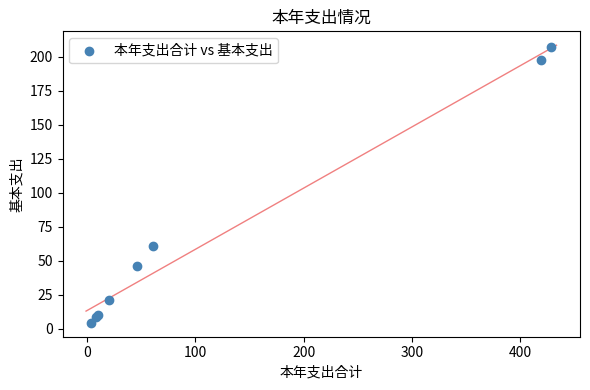

What Y value in the scatter plot is closest to 105?

61.1